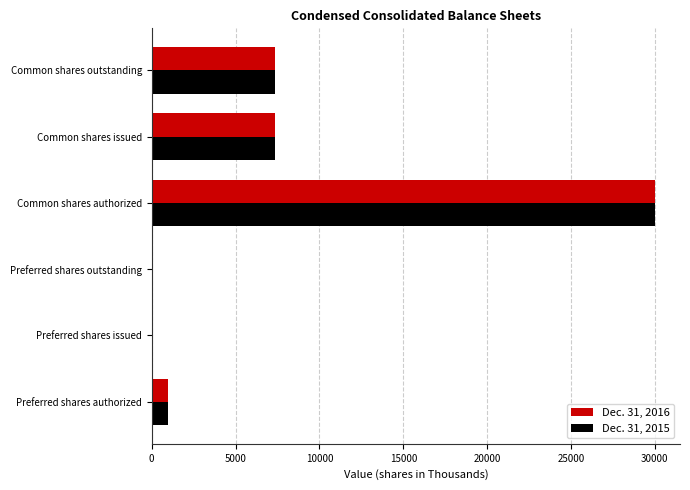

At which label does Dec. 31, 2016 reach its peak?

Common shares authorized